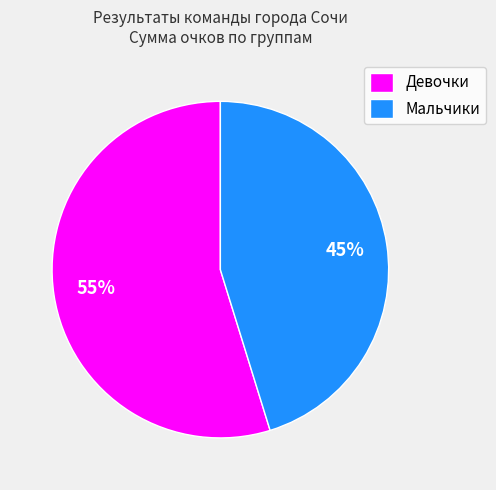

Rank the categories by value from lowest to highest.

Мальчики, Девочки